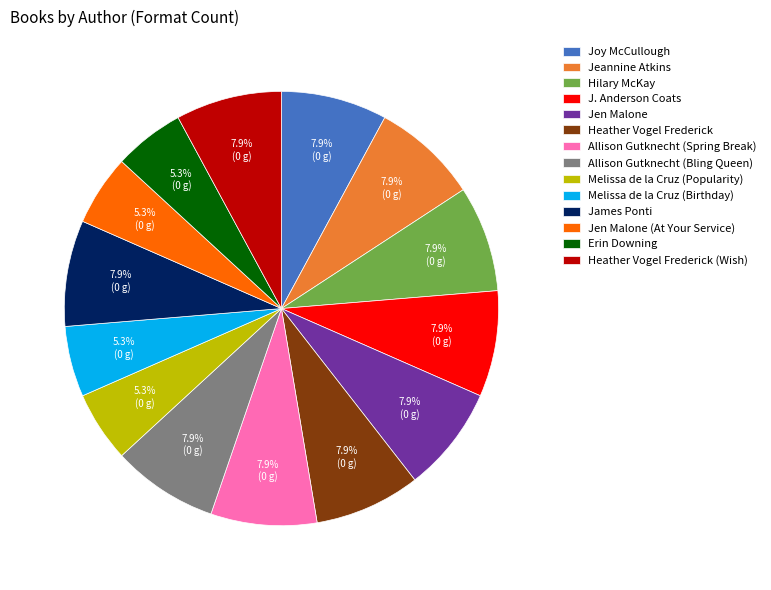

Does any single category account for the majority?

No